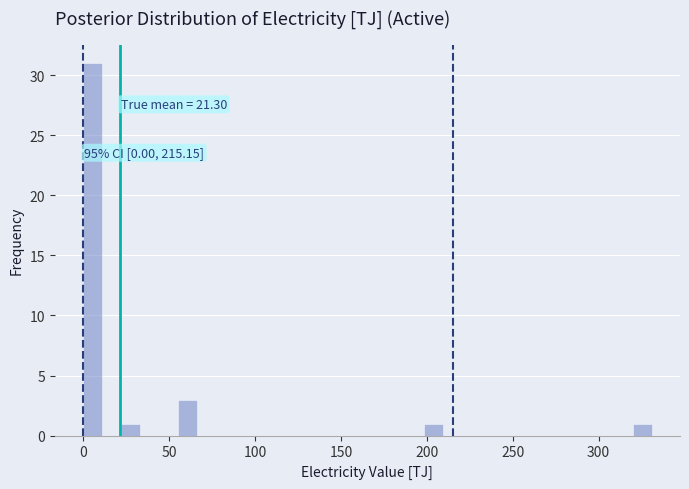

Read against the x-axis, roughly where is the centre of the tallest bar?

5